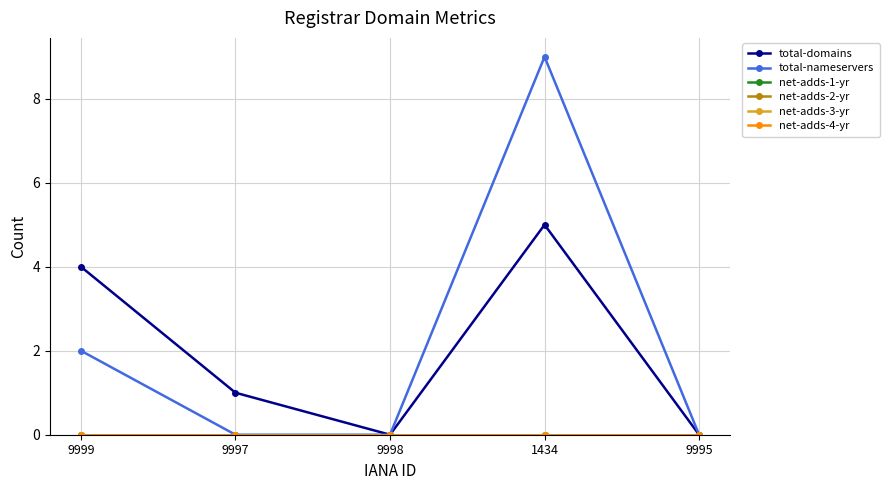

At how many categories does at least one series exceed 8?

1